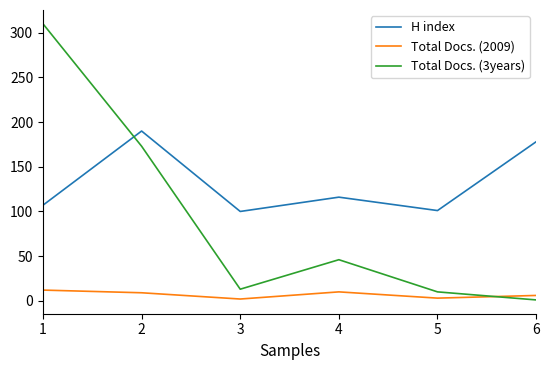

The value of H index at 4 is 167. True or false?

False